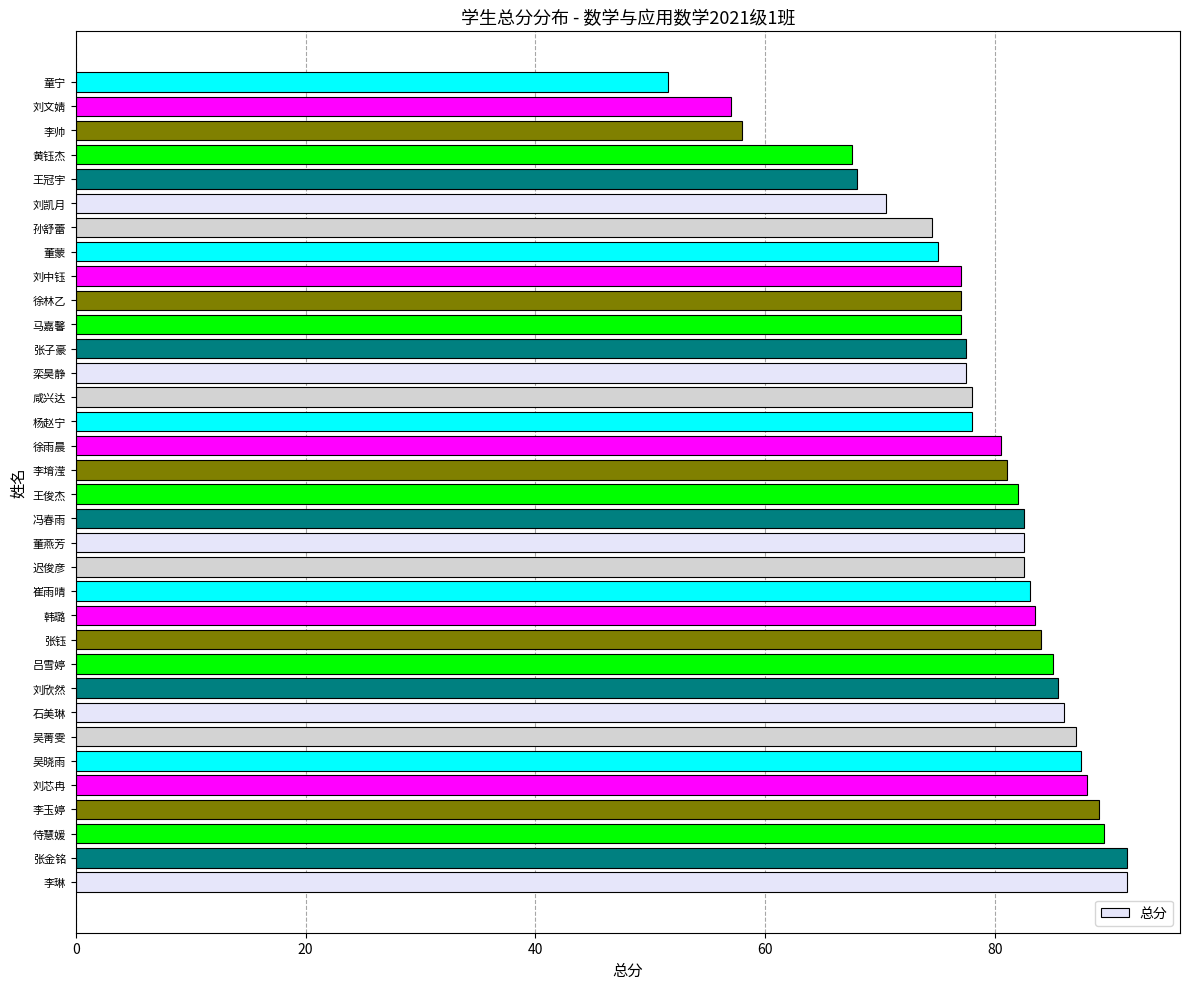

Read the value at 李琳.

91.5